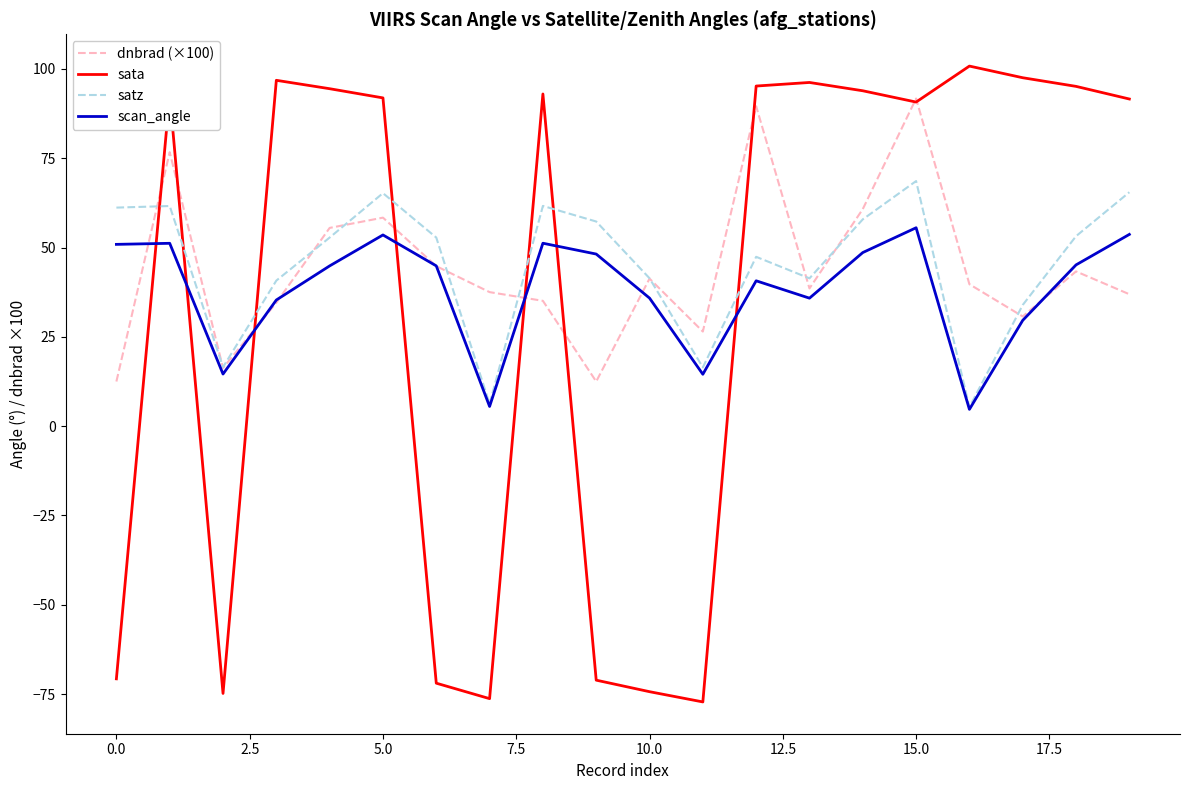

What is the difference between the maximum and minimum values in the scan_angle series?

50.8